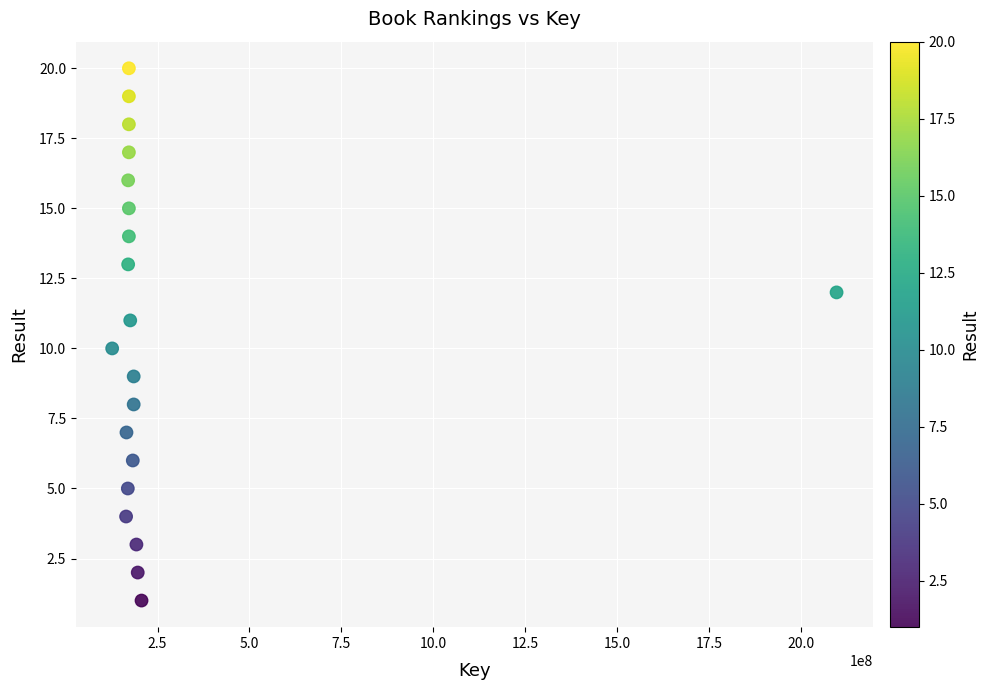

What is the range of Y values (max minus min)?

19